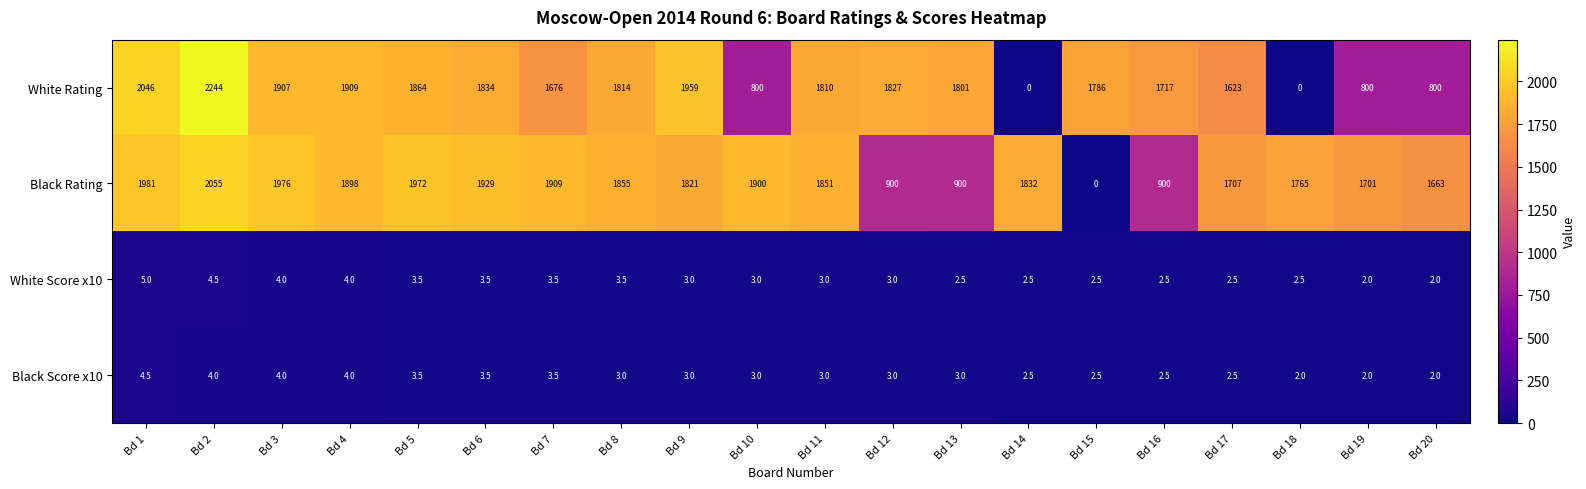

What is the spread (max minus min) of values at Bd 14?

1832.0